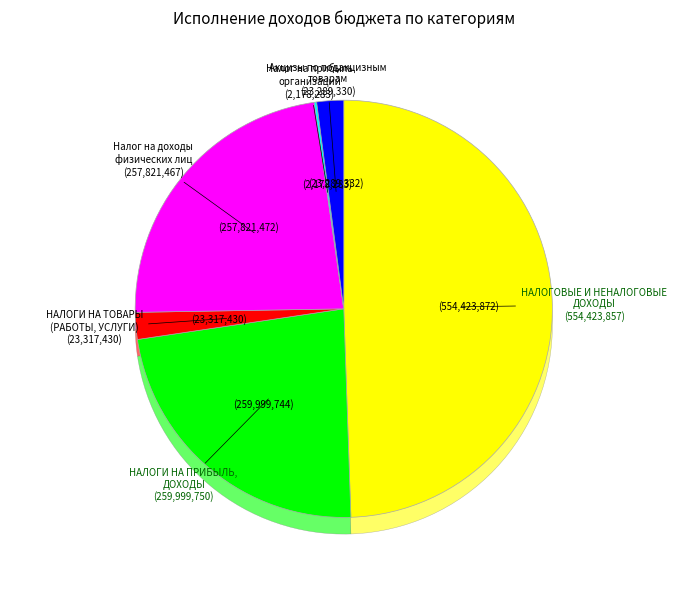

Which category has the smallest portion of the pie?

Налог на прибыль организаций